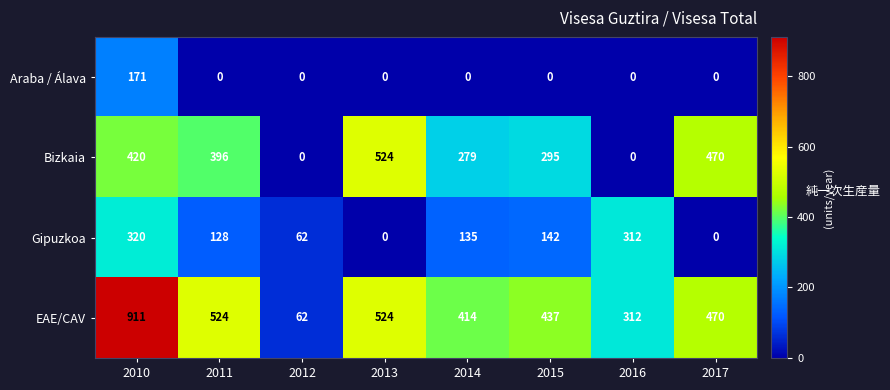

The Bizkaia series shows 189 at 2015. True or false?

False